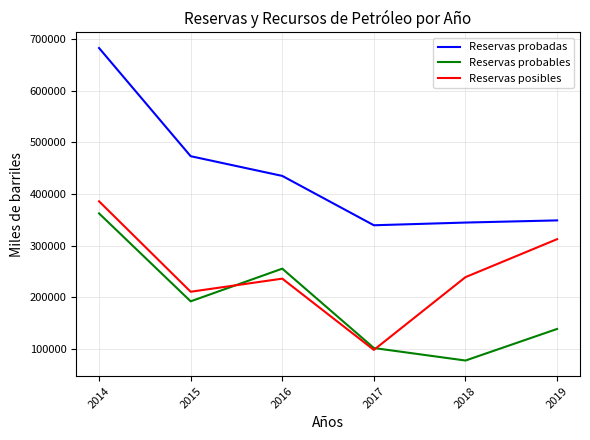

What is the maximum value for Reservas probables?

362219.3